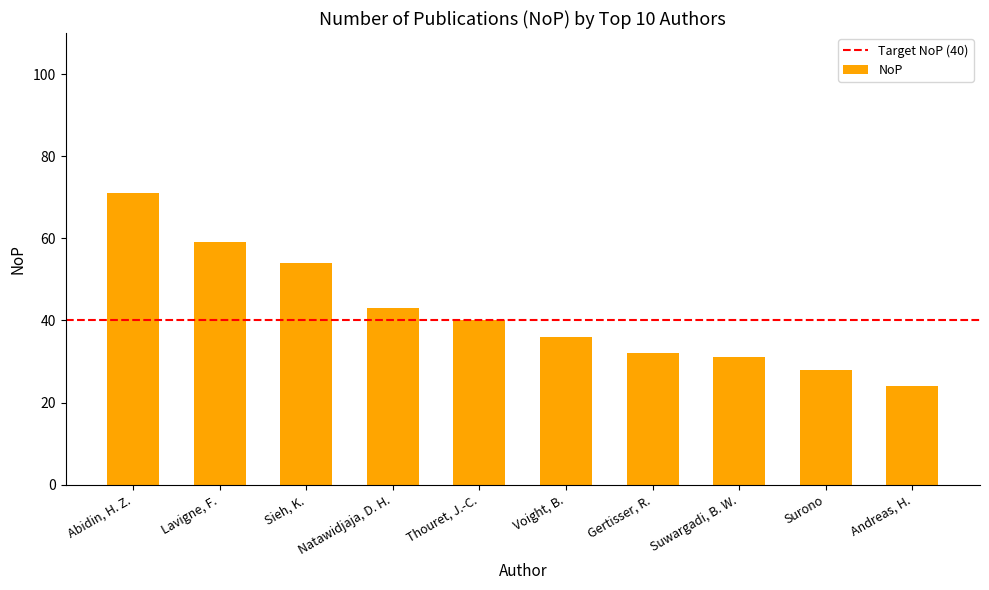

Reading left to right, extract all data points from this chart.

Abidin, H. Z.=71	Lavigne, F.=59	Sieh, K.=54	Natawidjaja, D. H.=43	Thouret, J.-C.=40	Voight, B.=36	Gertisser, R.=32	Suwargadi, B. W.=31	Surono=28	Andreas, H.=24